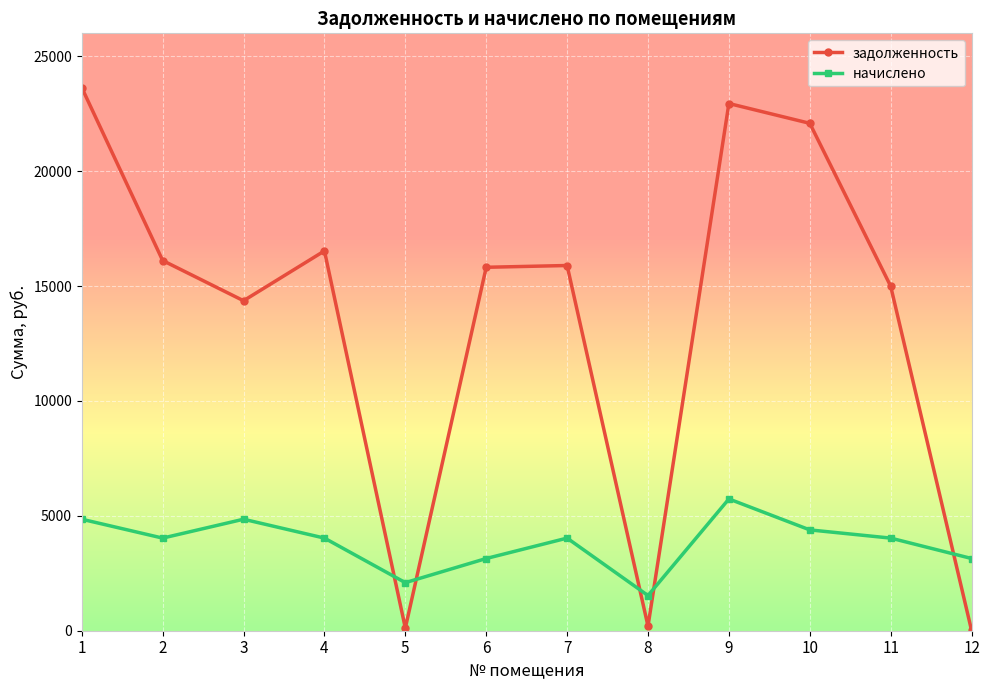

How many data points in задолженность are above 15896?

6